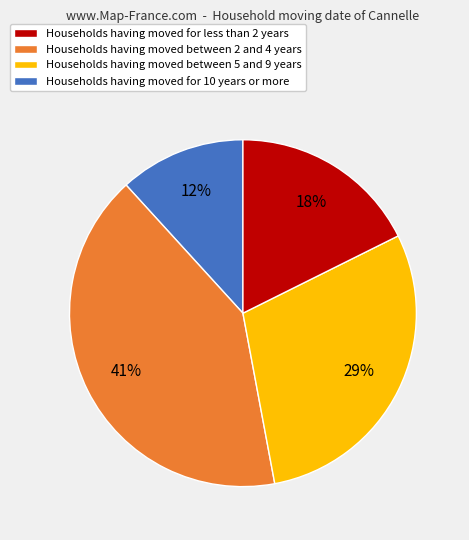

Is there a majority slice in this chart?

No